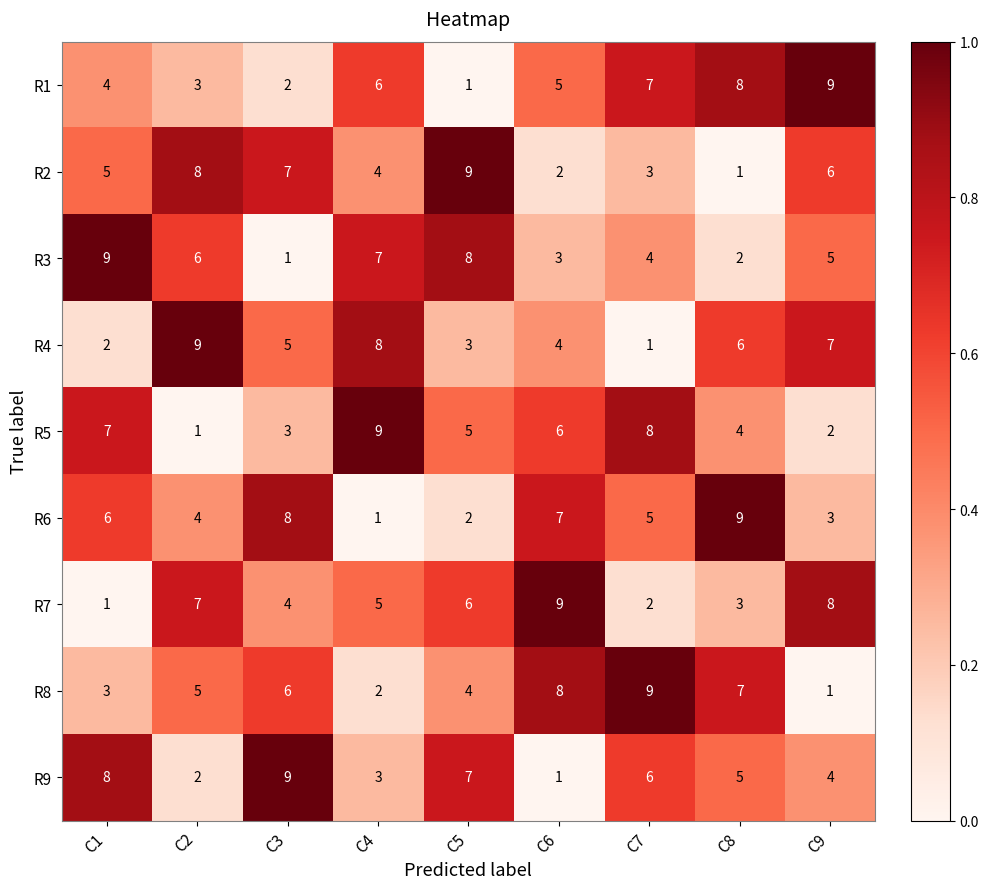

The value of R2 at C3 is 2. True or false?

False